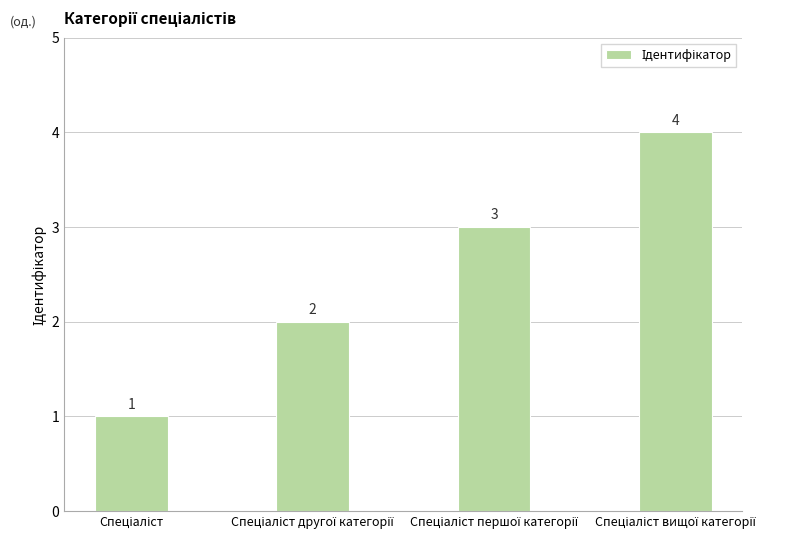

Count the values in the range 2 to 4.

3